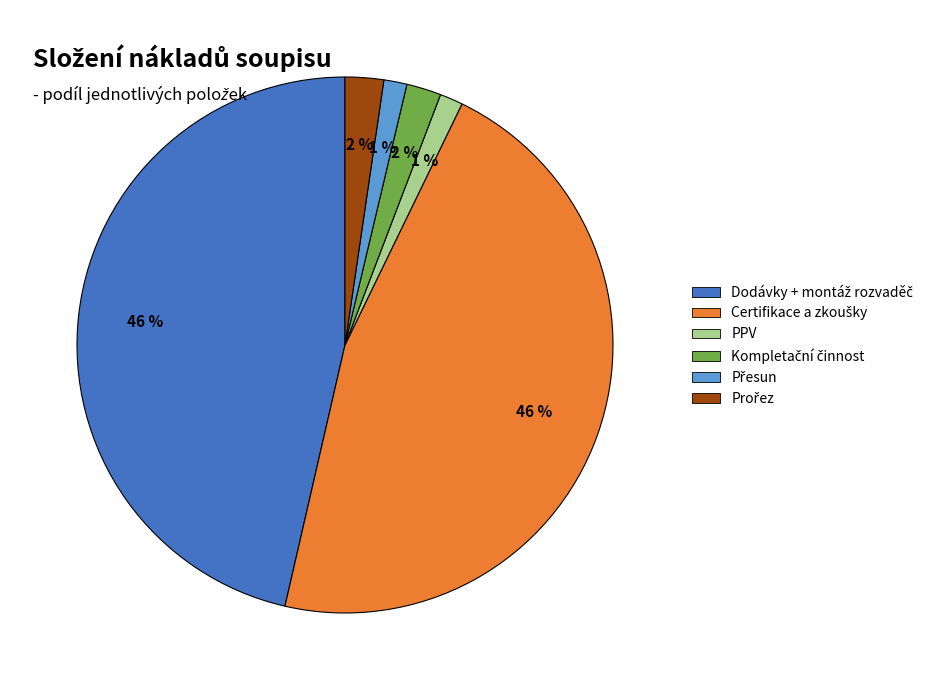

To the nearest percent, what portion does PPV represent?

1%